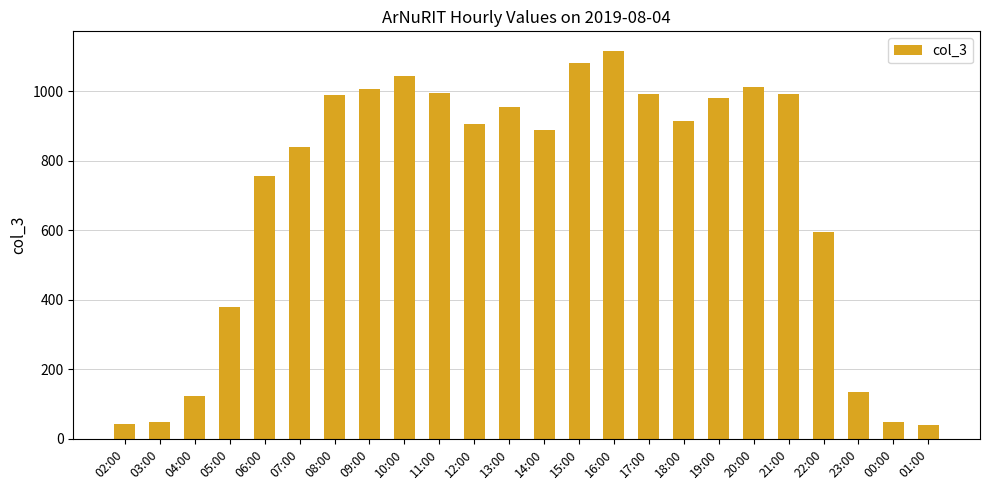

Count the number of data series in this chart.

1